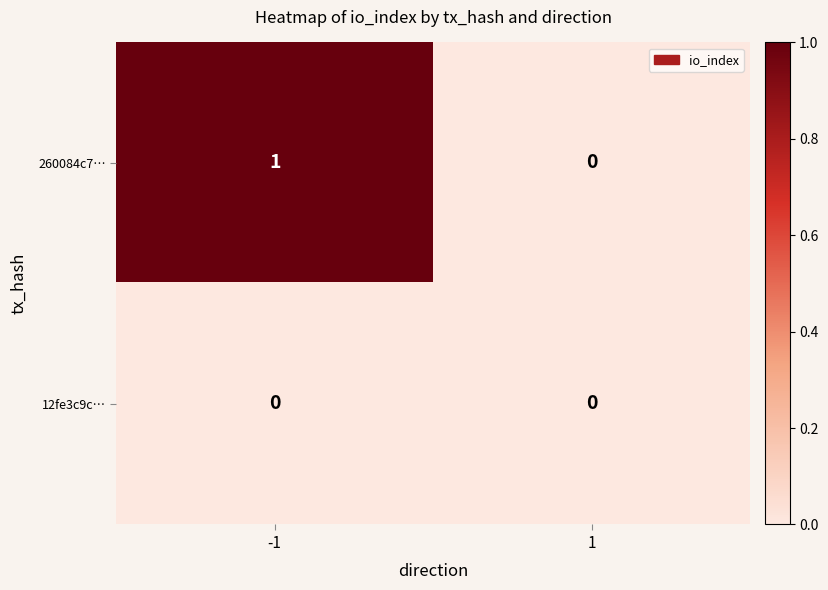

List the labels in order of 260084c7… value, smallest first.

1, -1